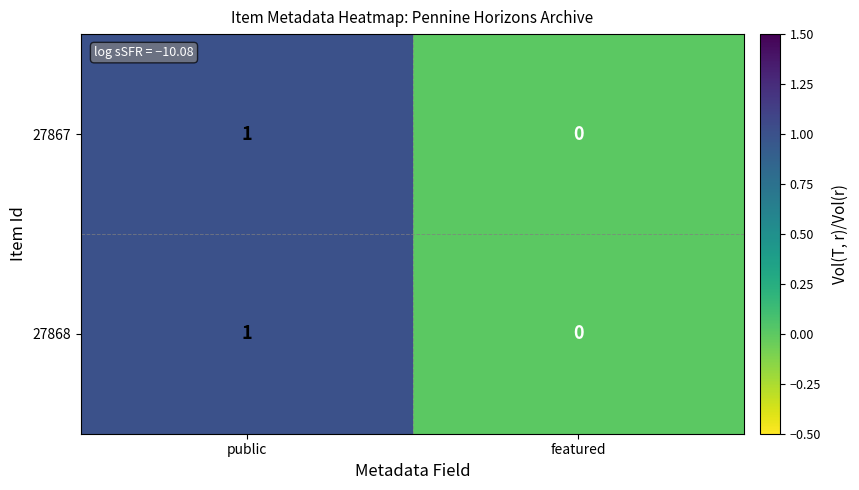

Is it true that 27868 equals 2 at public?

False